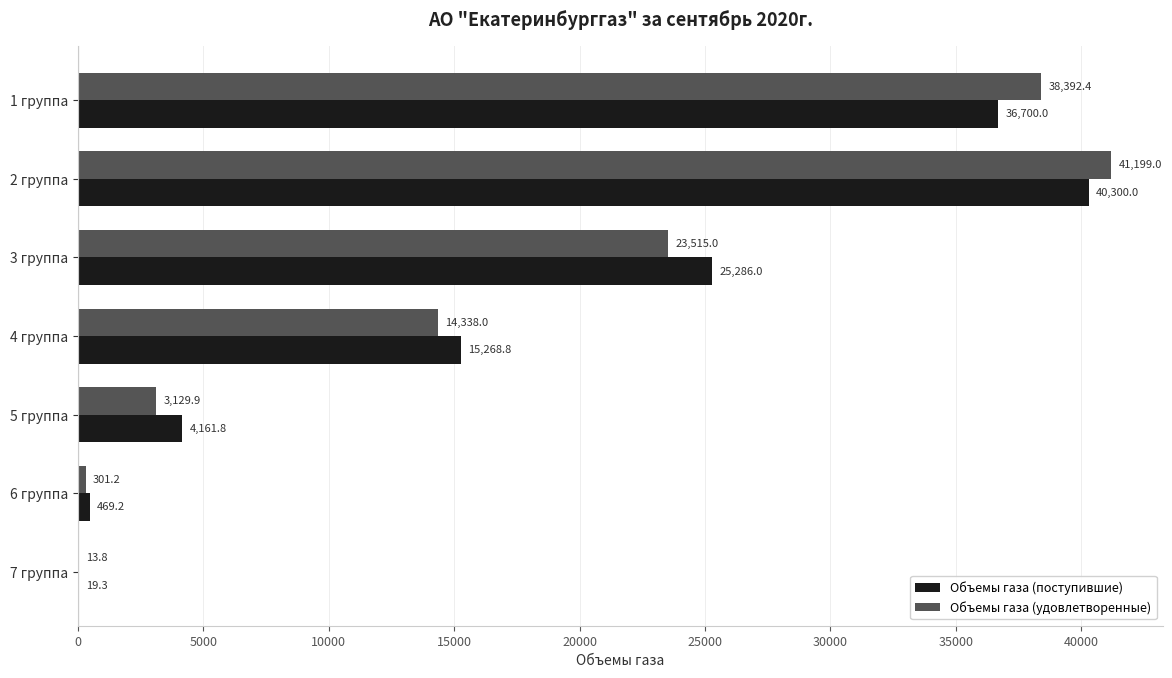

At which category is the sum across all series the highest?

2 группа